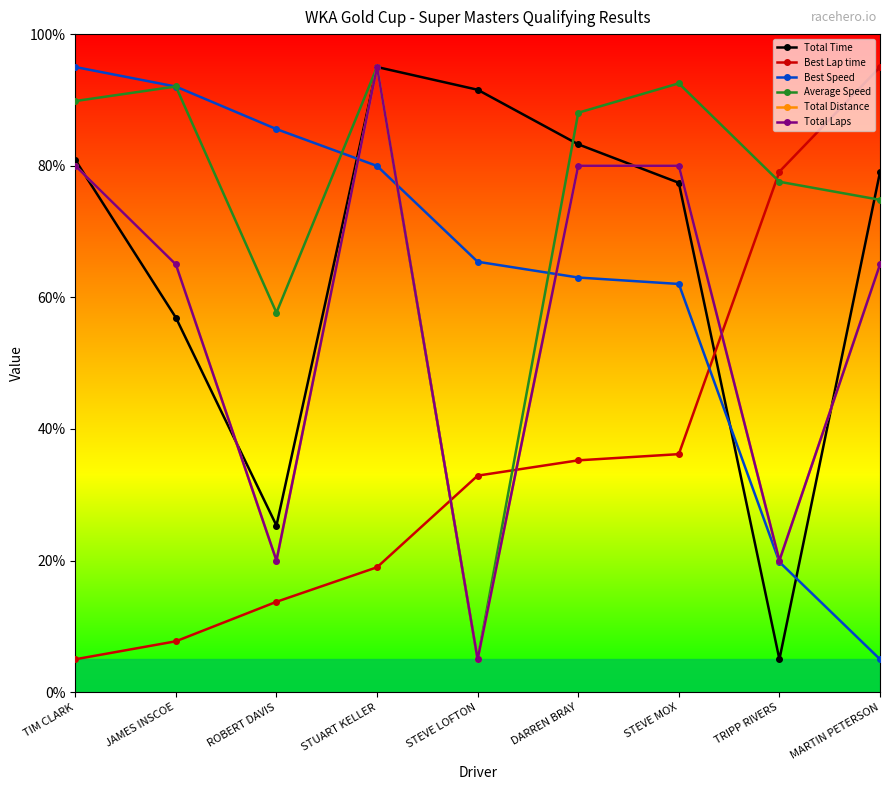

Is it true that Total Time equals 83.3 at DARREN BRAY?

True